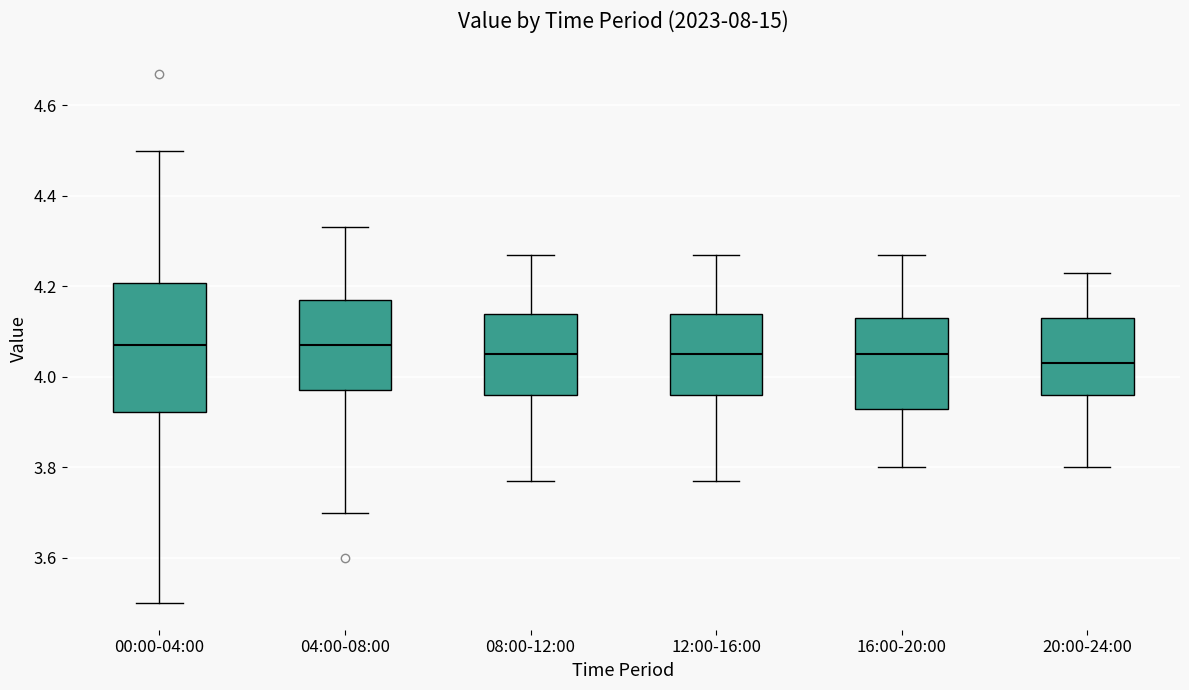

Comparing the boxes themselves (not the whiskers), which one is the tallest?

00:00-04:00